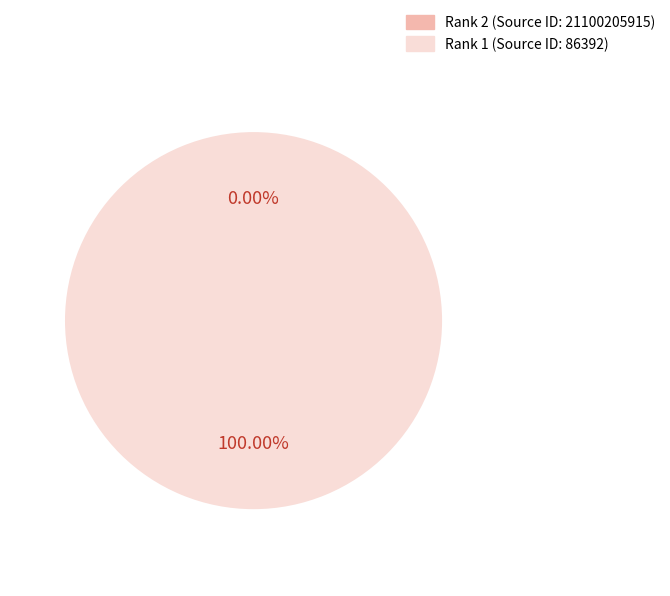

Is there any slice that represents more than half of the pie?

Yes